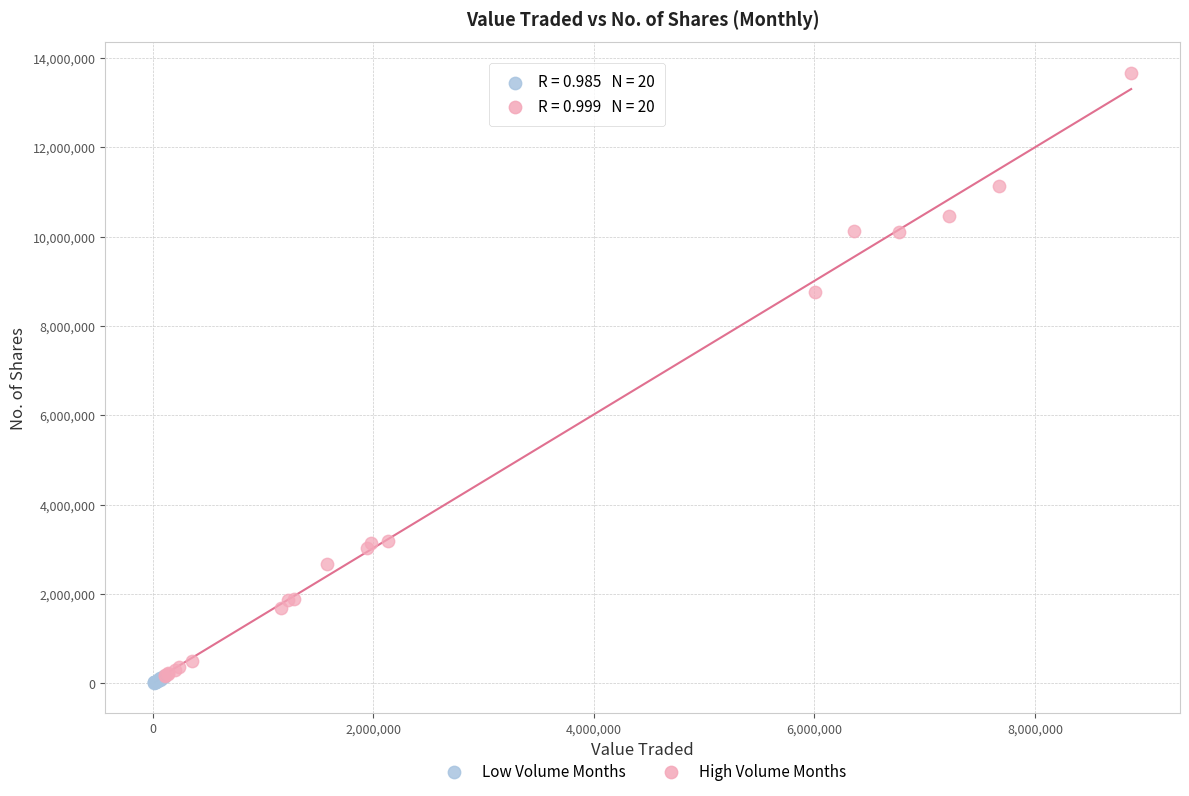

Which series reaches the maximum Y coordinate?

High Volume Months